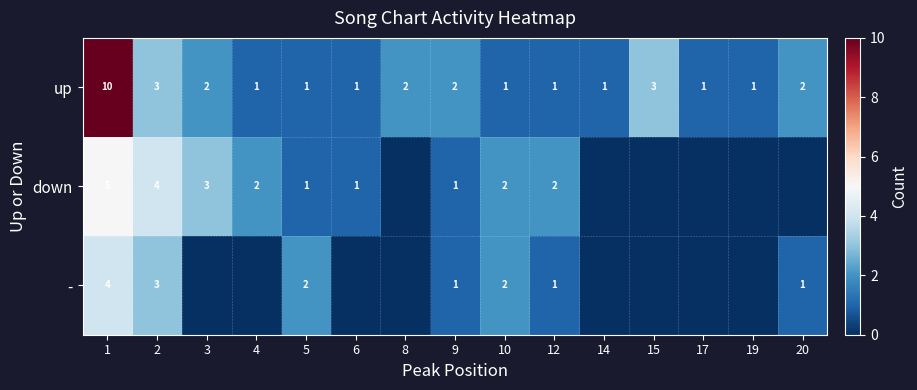

What is the sum of all up values?

32